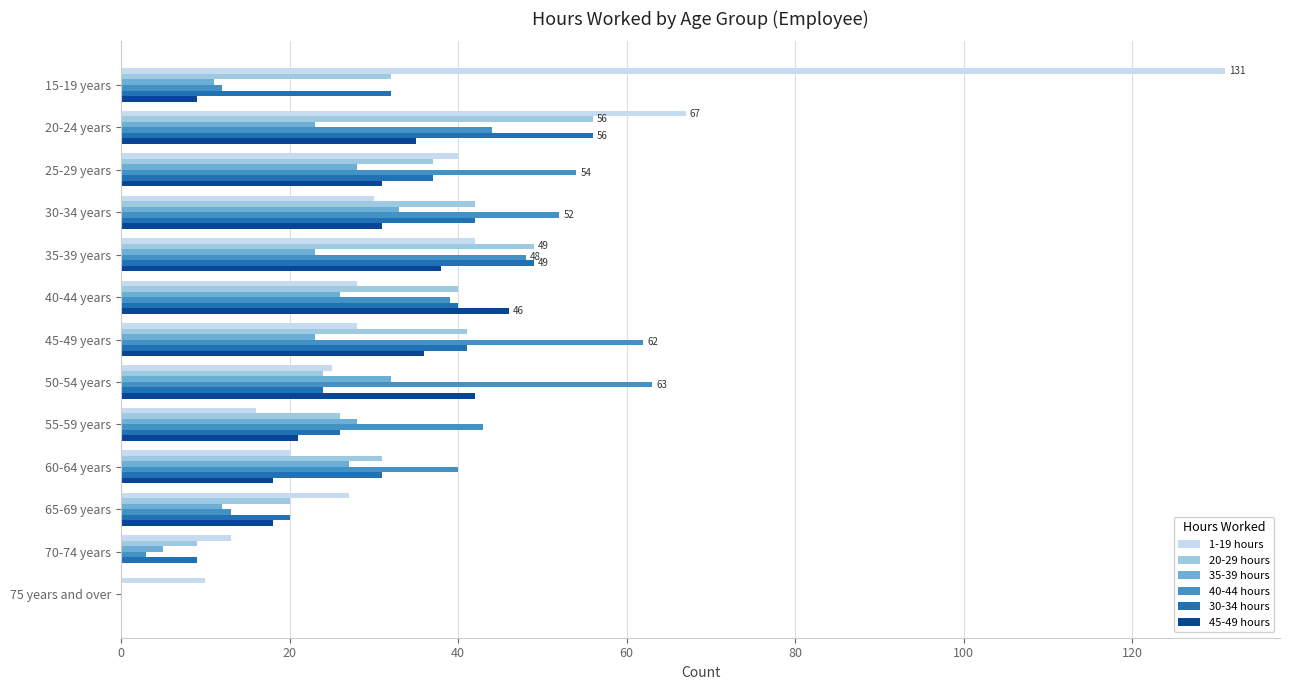

What is the greatest value displayed?

131